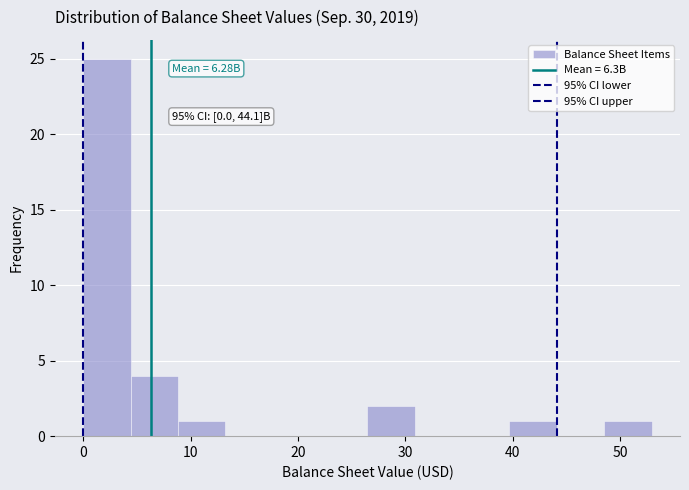

Which range on the x-axis has the tallest bar?

0 to 4